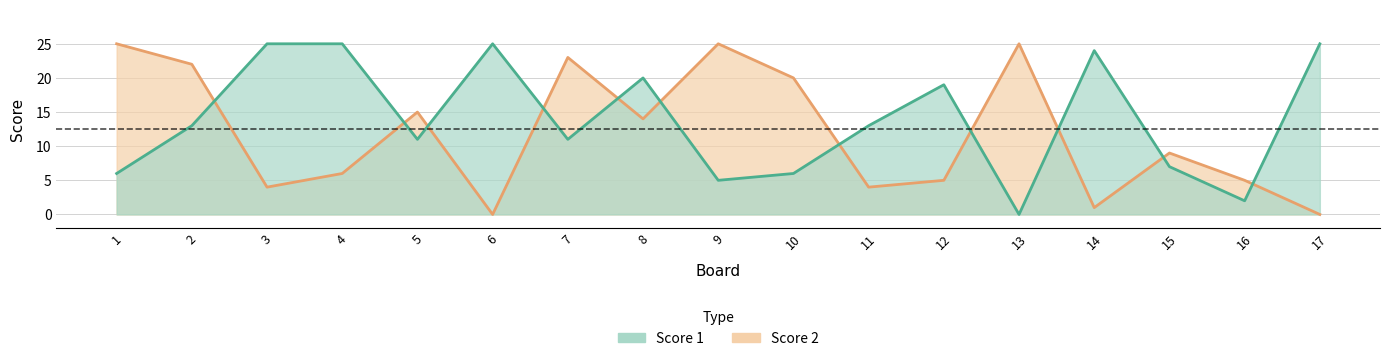

At which category does Score 1 reach its first local peak?

6